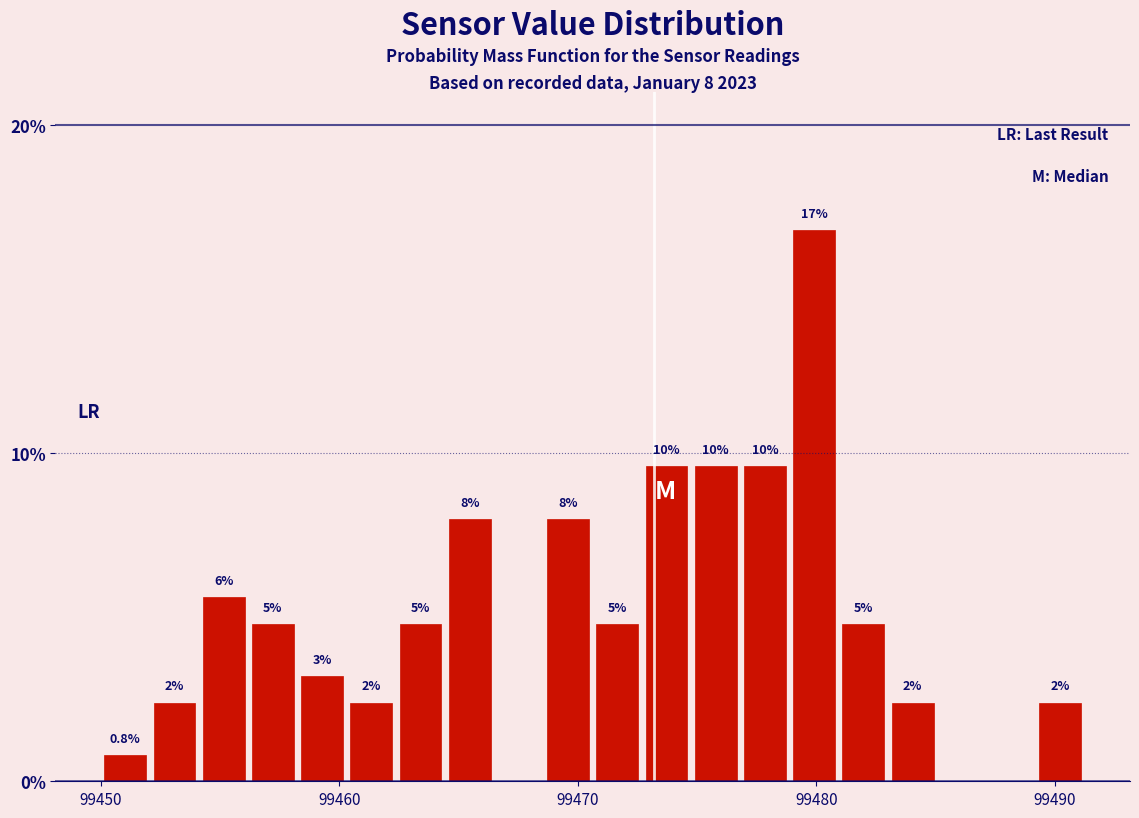

Around what value on the x-axis is the tallest bar? Give the approximate position of its centre, as read against the axis.

99480